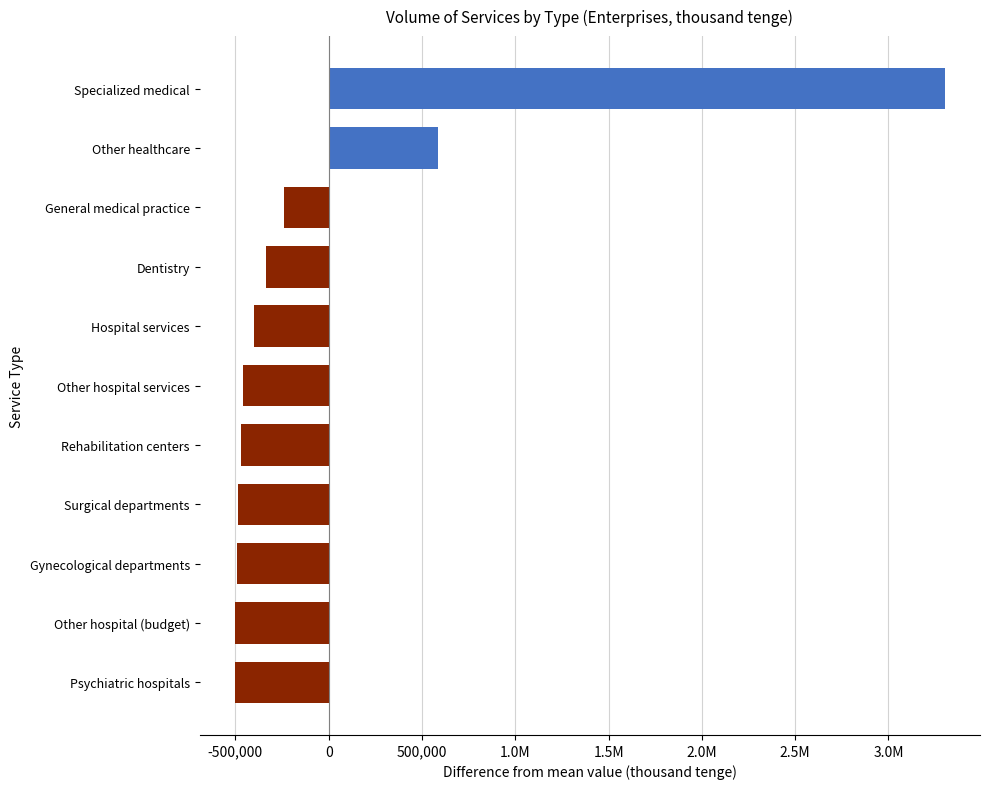

Does the chart contain any negative values?

Yes